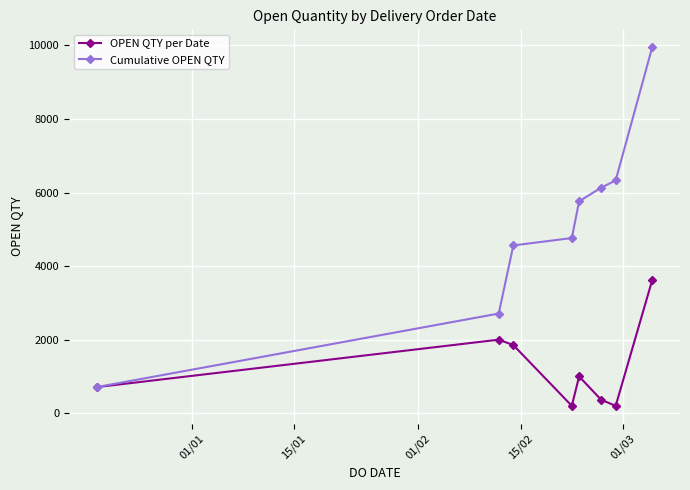

Which series has the largest range (max minus min)?

Cumulative OPEN QTY